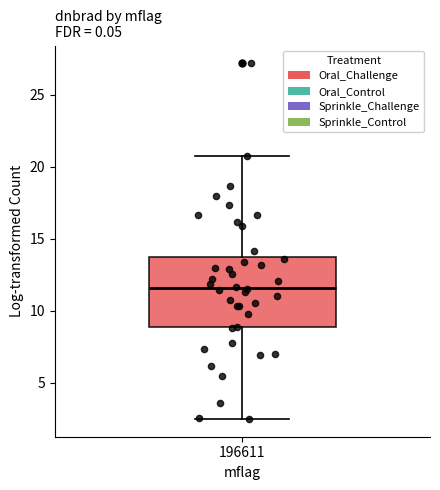

Read this box plot against the y-axis: the position of the median line, the range covered by the box, and the ends of both whiskers. The values are not printed on the chart, so give them approximately, as read against the axis.

median 11.5, box 9.0 to 13.5, whiskers 2.5 to 20.5